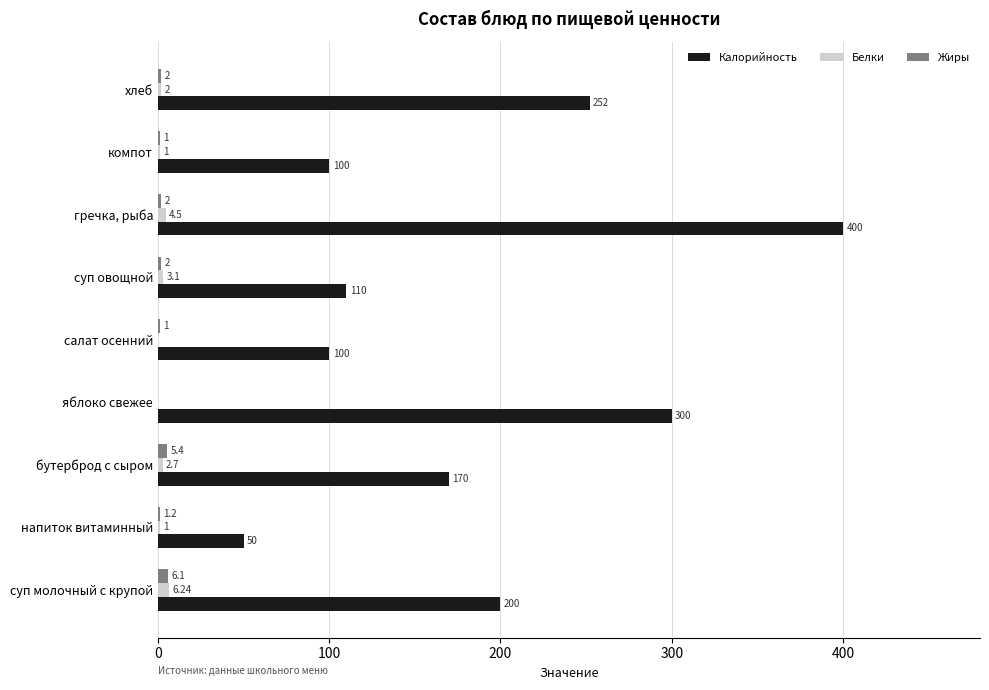

At which category is the sum across all series the highest?

гречка, рыба